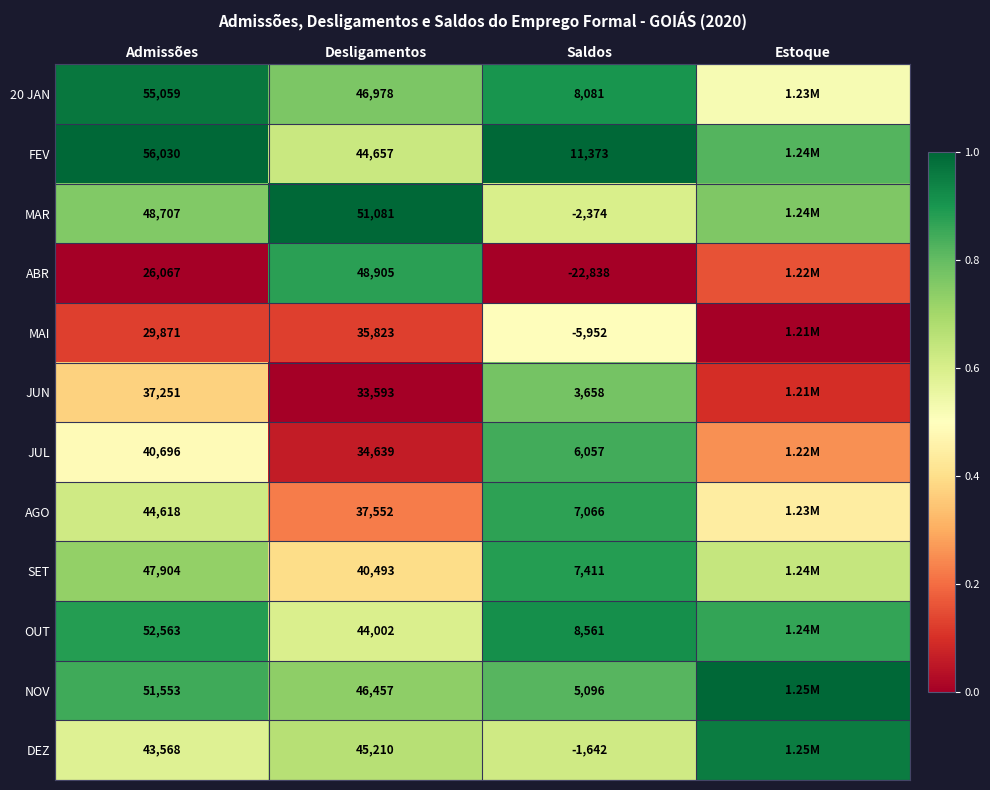

Between Admissões and Saldos, which series saw the biggest shift?

MAR